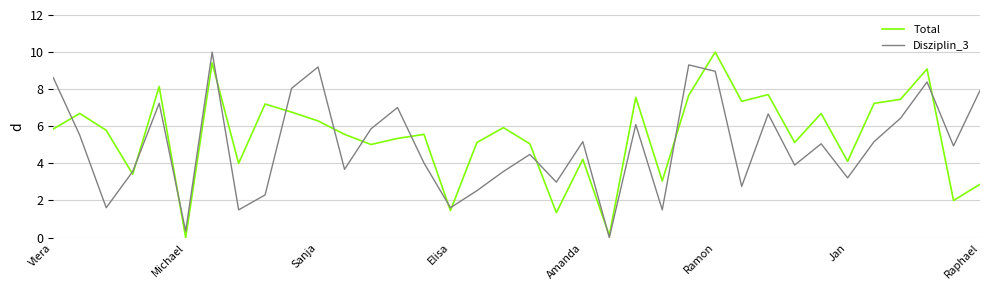

How many values in Total are above zero?

35